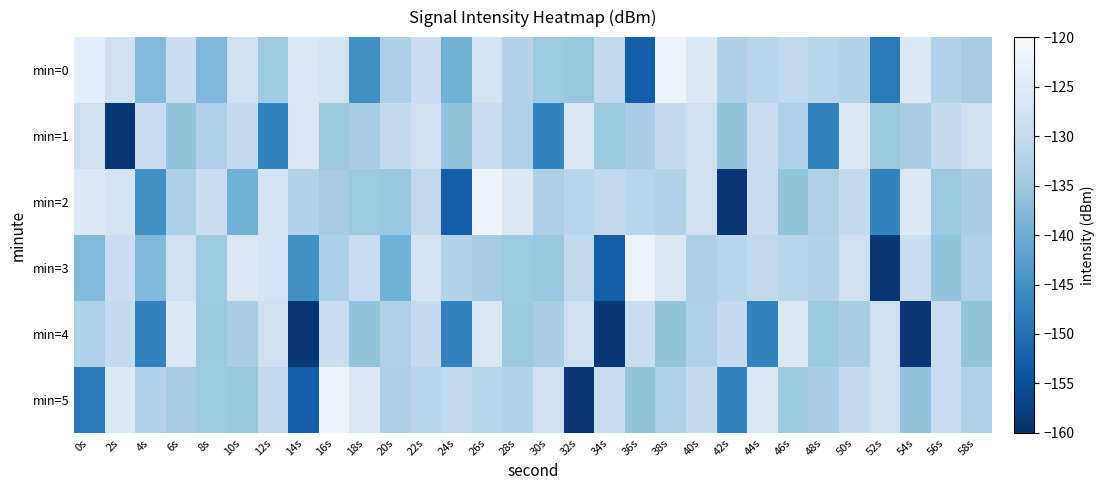

At which category is the sum across all series the highest?

26s